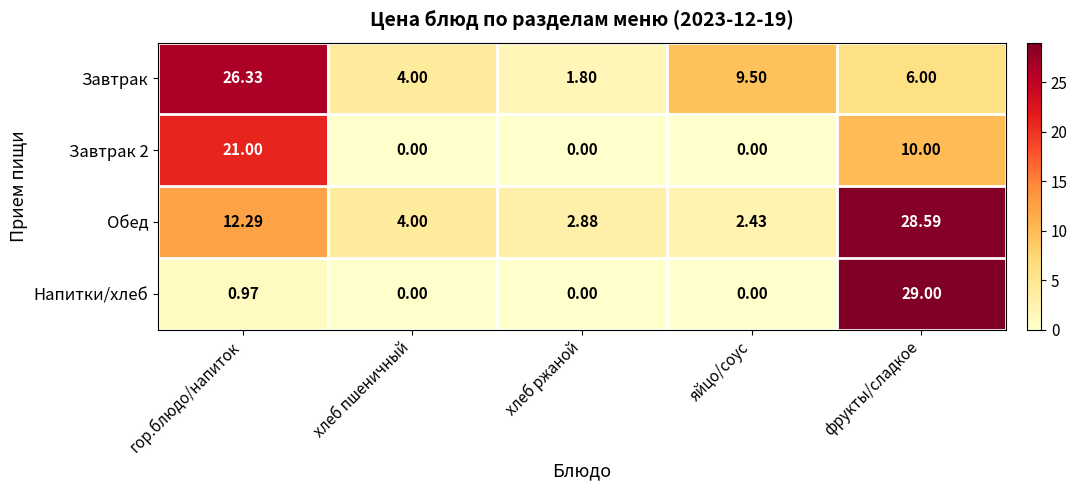

At which label does Обед first exceed 4?

гор.блюдо/напиток